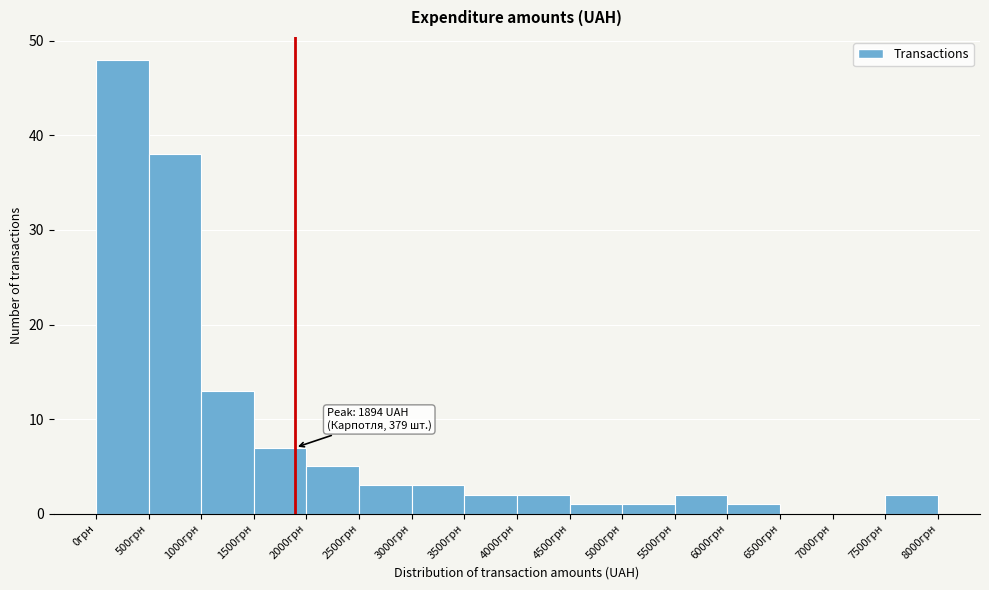

Over which range of the x-axis is the bar tallest?

0 to 500